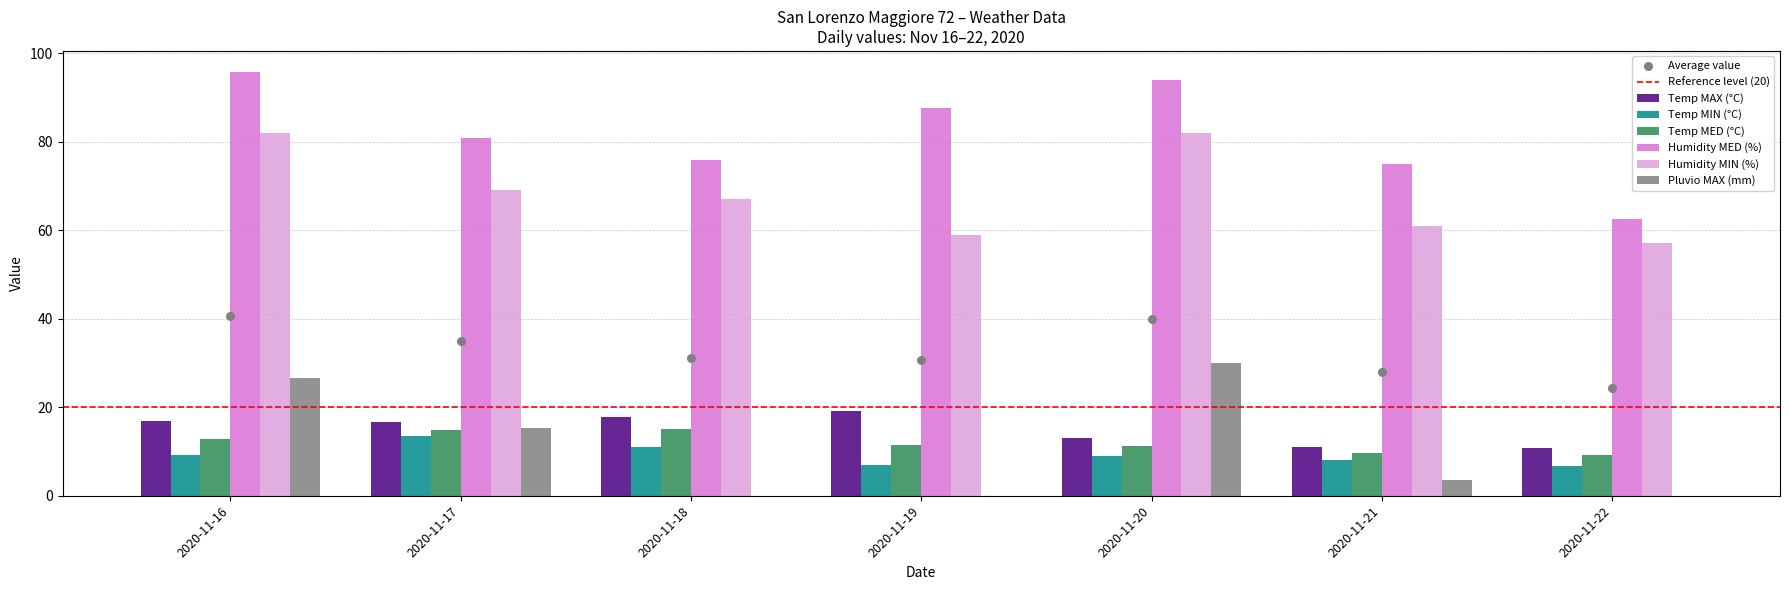

What are all the series names shown in the legend?

Temp MAX (°C), Temp MIN (°C), Temp MED (°C), Humidity MED (%), Humidity MIN (%), Pluvio MAX (mm)